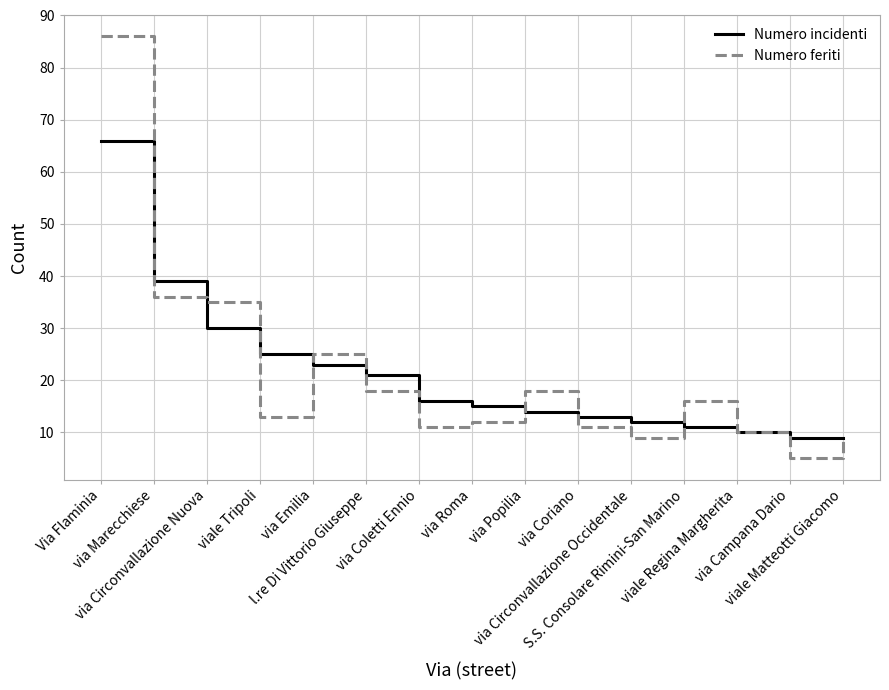

How many lines are shown in the chart?

2